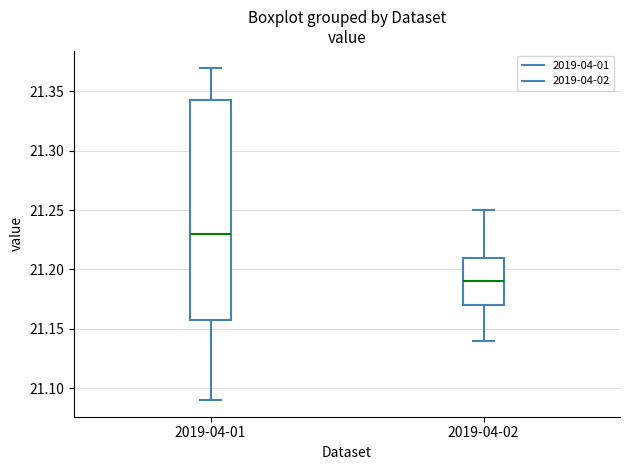

Reading left to right, read every box against the y-axis: the position of its median line, the range the box covers, and the ends of its whiskers. The values are not printed on the chart, so give them approximately, as read against the axis.

2019-04-01: median 21.230, box 21.160 to 21.345, whiskers 21.090 to 21.370
2019-04-02: median 21.190, box 21.170 to 21.210, whiskers 21.140 to 21.250